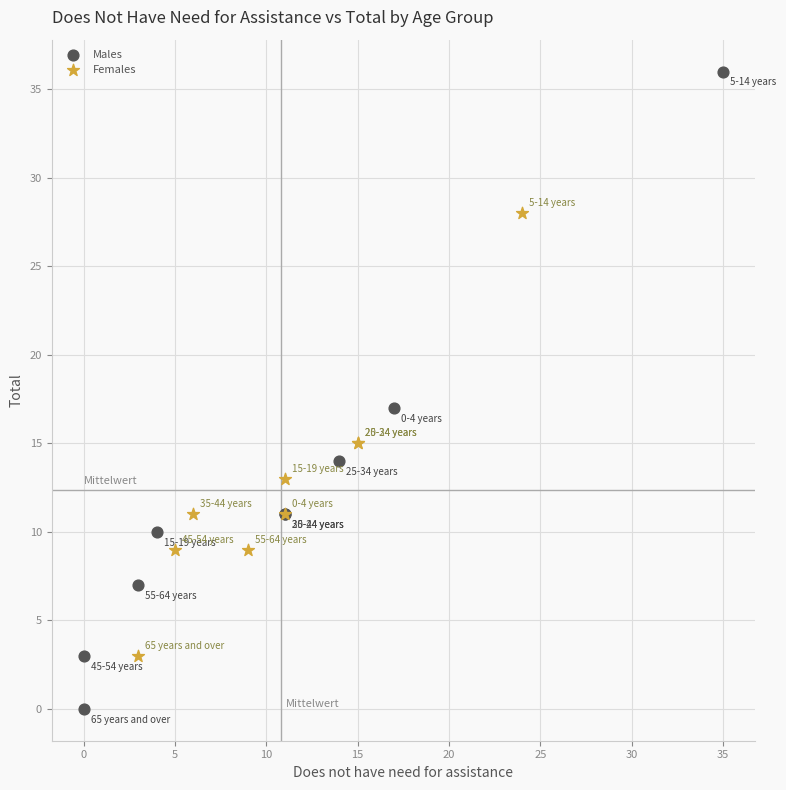

Which series contains the lowest Y value?

Males